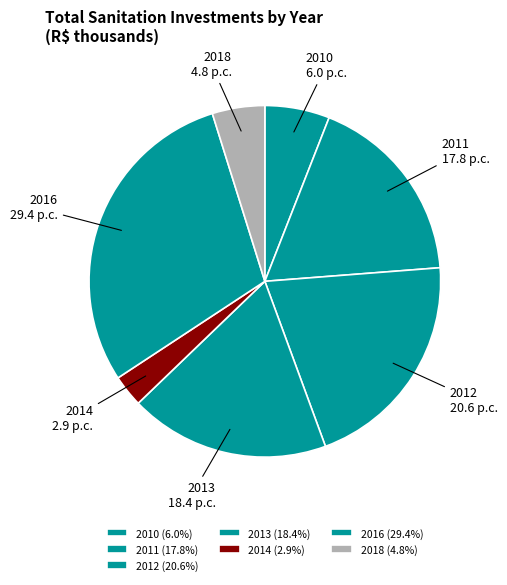

Is 2010 the majority of the pie?

No